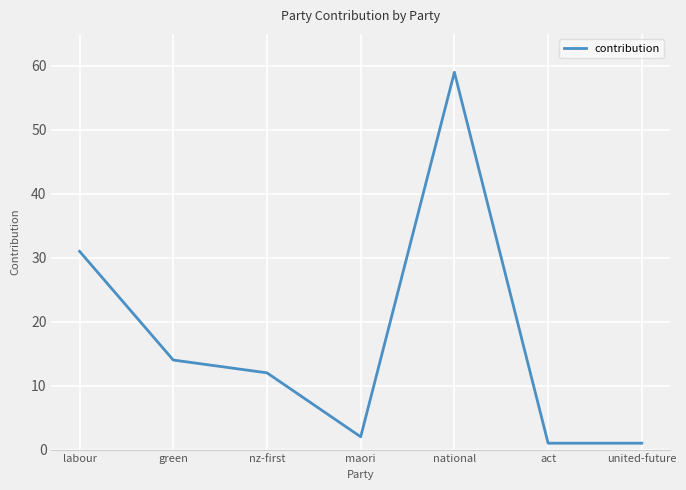

What position from the left is green?

2